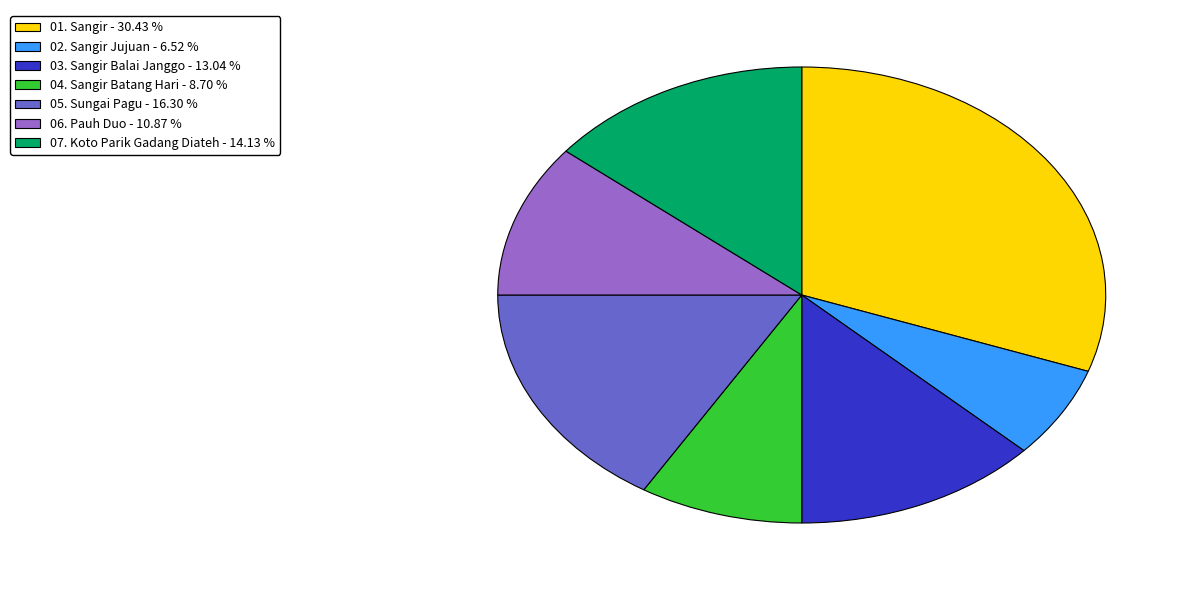

How many slices are in this pie chart?

7